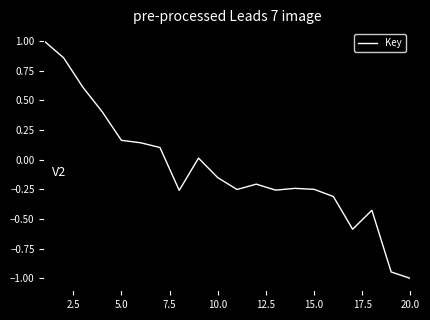

Is this an area chart (filled region under the line)?

No